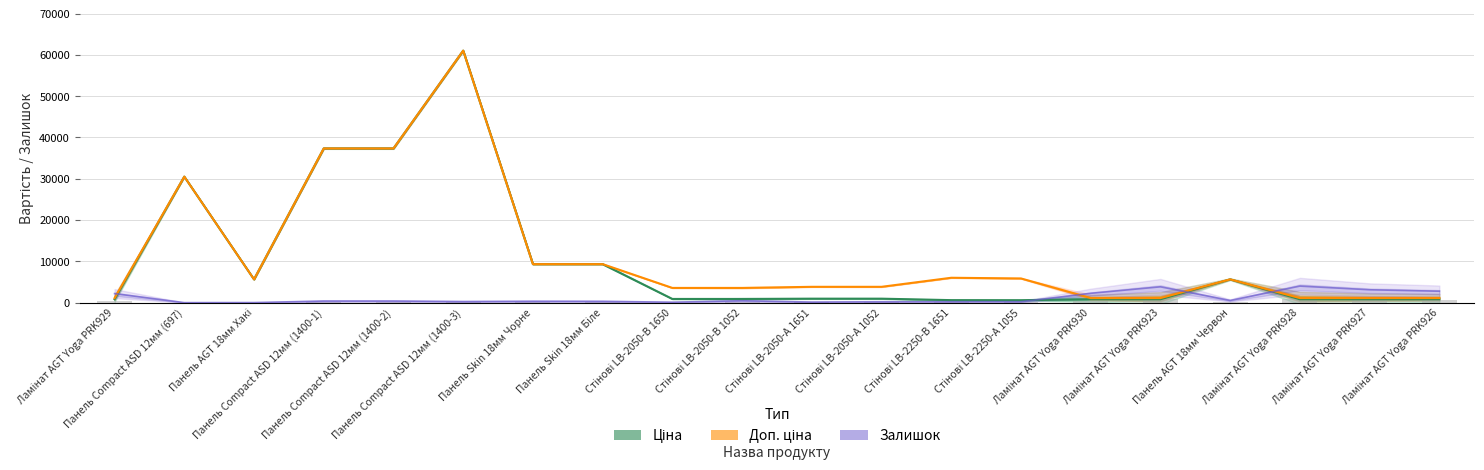

How many bars are there in each group?

3